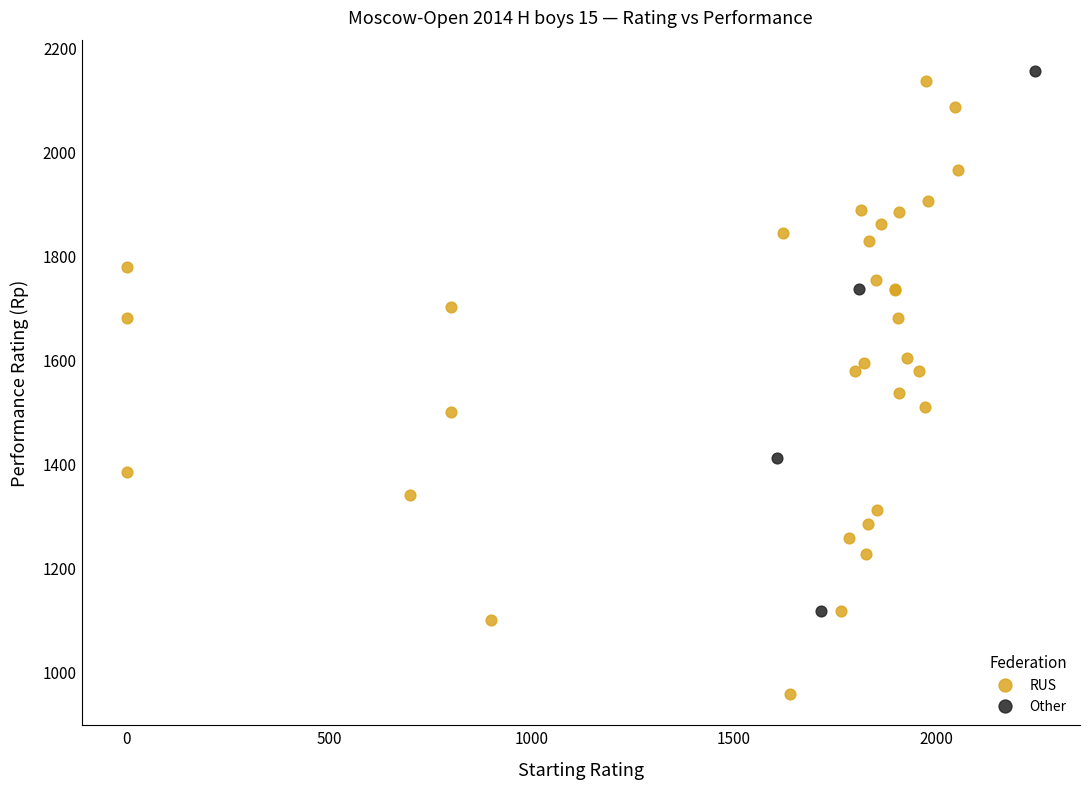

Which series reaches the minimum Y coordinate?

RUS